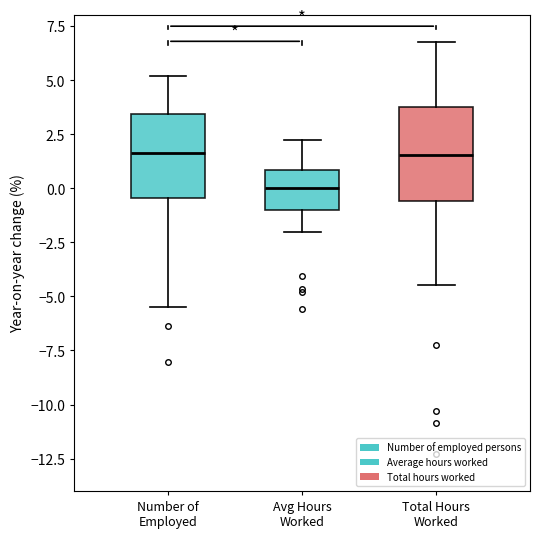

Where does the upper whisker of the box for Total Hours Worked end on the y-axis? The values are not printed on the chart, so give them approximately, as read against the axis.

7.0